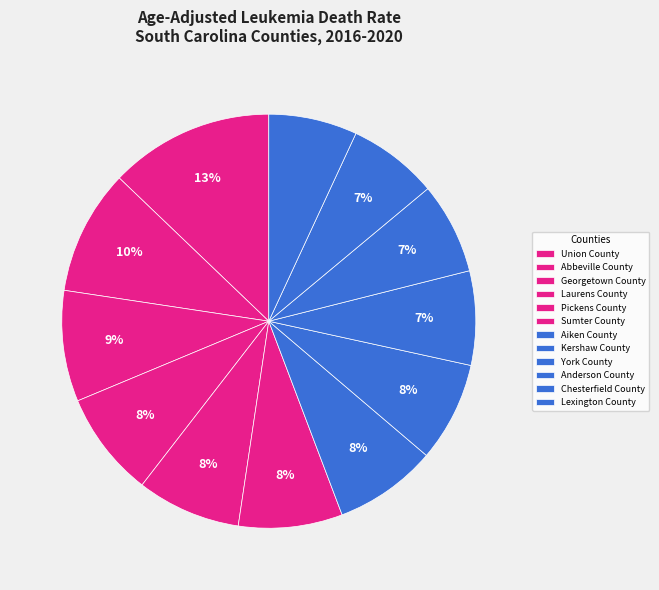

To the nearest percent, what is the combined percentage of Abbeville County and Lexington County?

17%